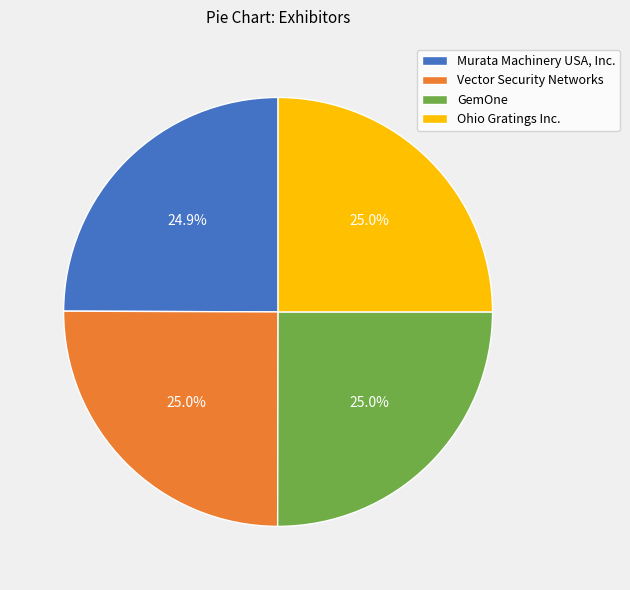

Is there a majority slice in this chart?

No